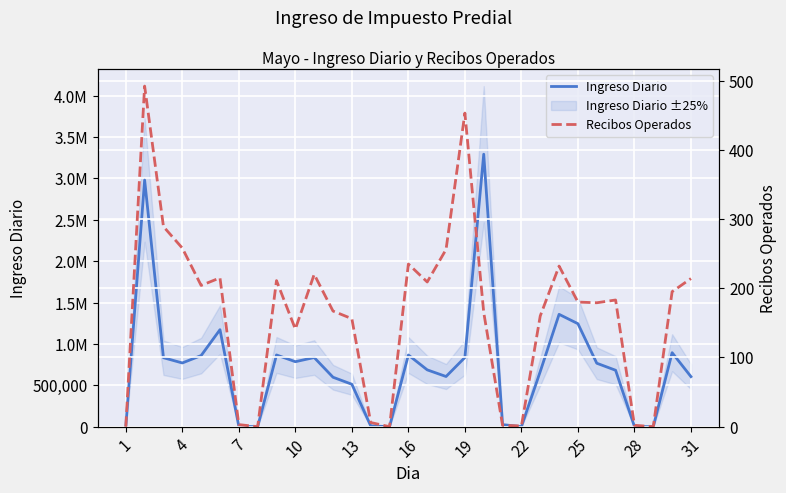

Which series has the largest range (max minus min)?

Ingreso Diario